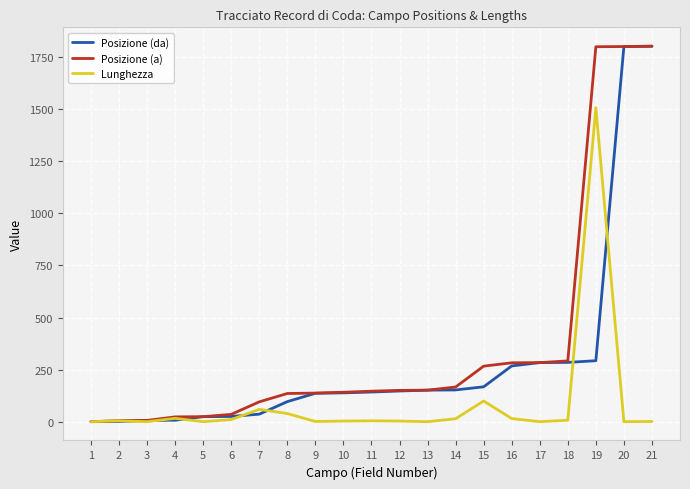

Is the value of Lunghezza at 21 greater than the value of Posizione (a) at 12?

No